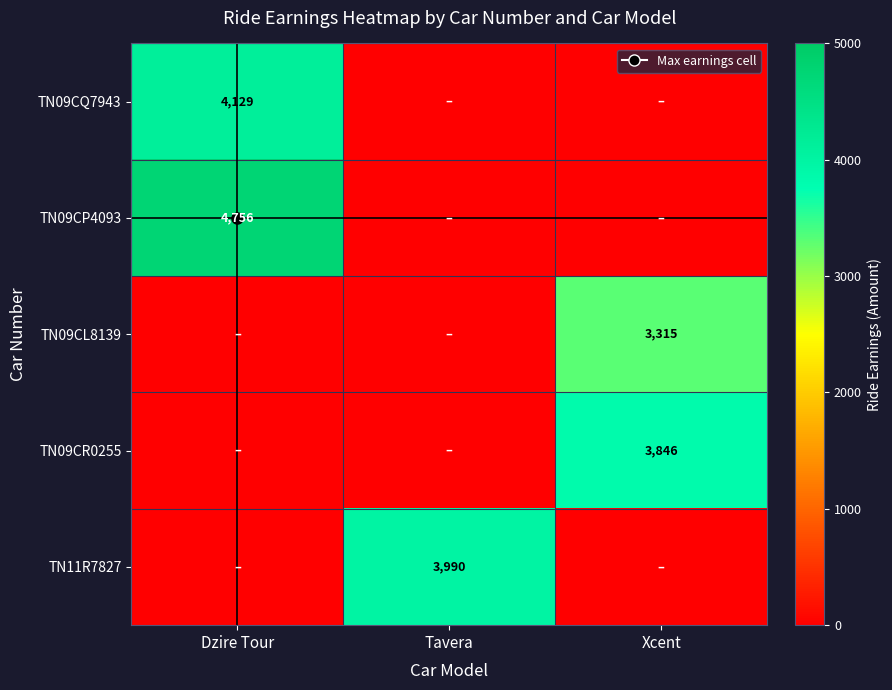

At which label is TN09CQ7943 closest to 2064?

Tavera